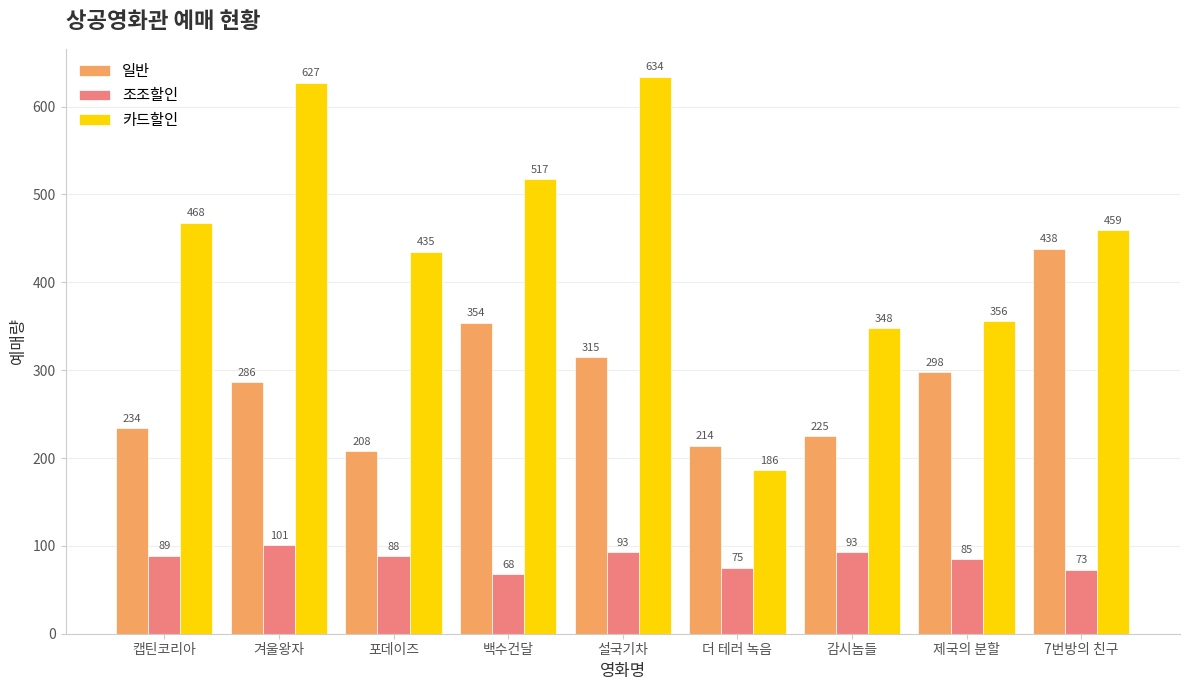

What are all the series names shown in the legend?

일반, 조조할인, 카드할인